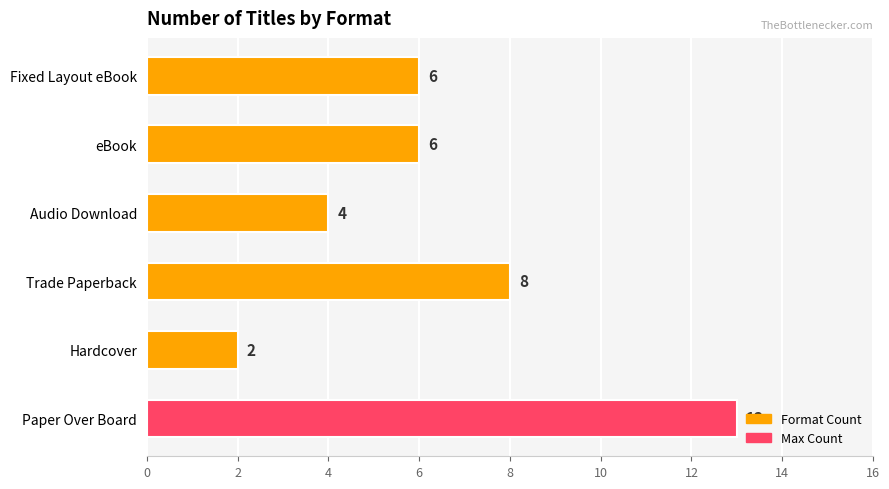

What is the change in value from Paper Over Board to Fixed Layout eBook?

-7